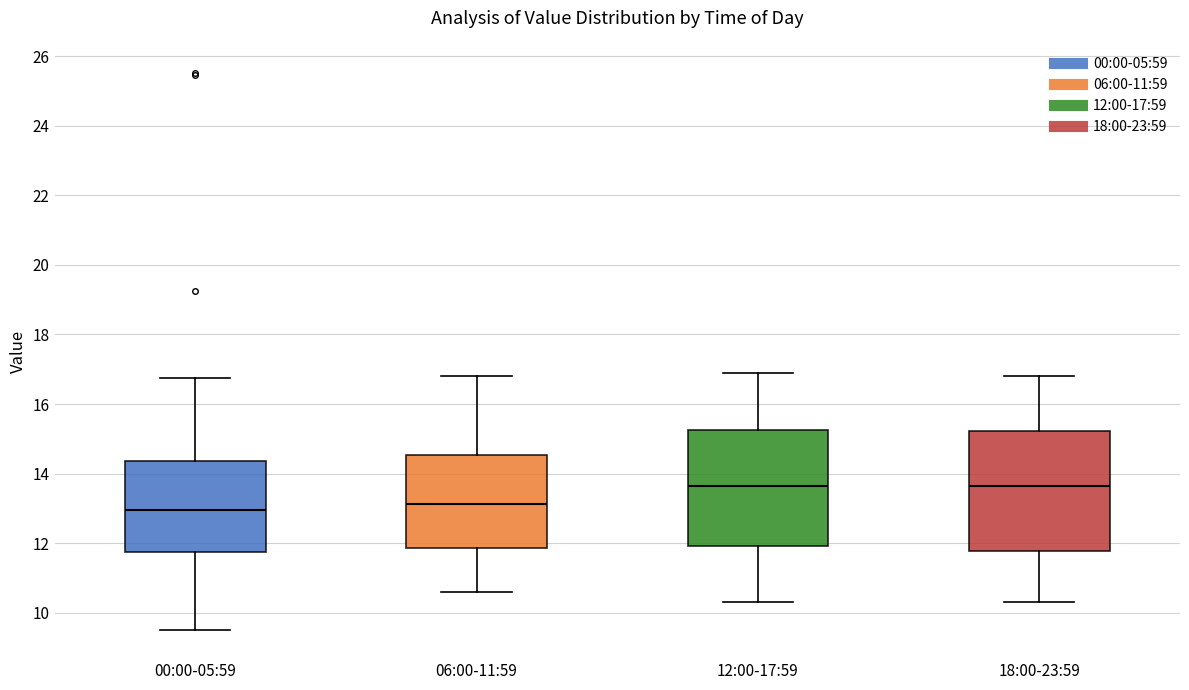

Where does the upper whisker of the box for 18:00-23:59 end on the y-axis? The values are not printed on the chart, so give them approximately, as read against the axis.

16.8